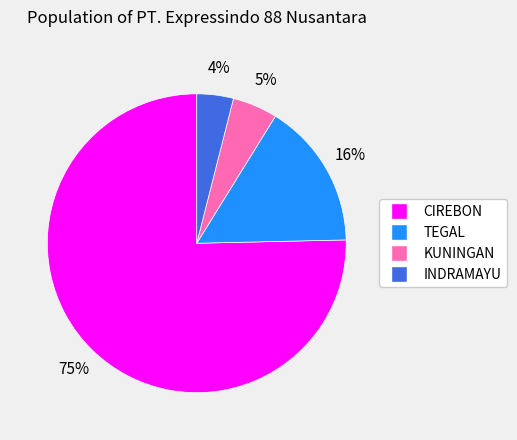

Rank the categories by value from lowest to highest.

INDRAMAYU, KUNINGAN, TEGAL, CIREBON